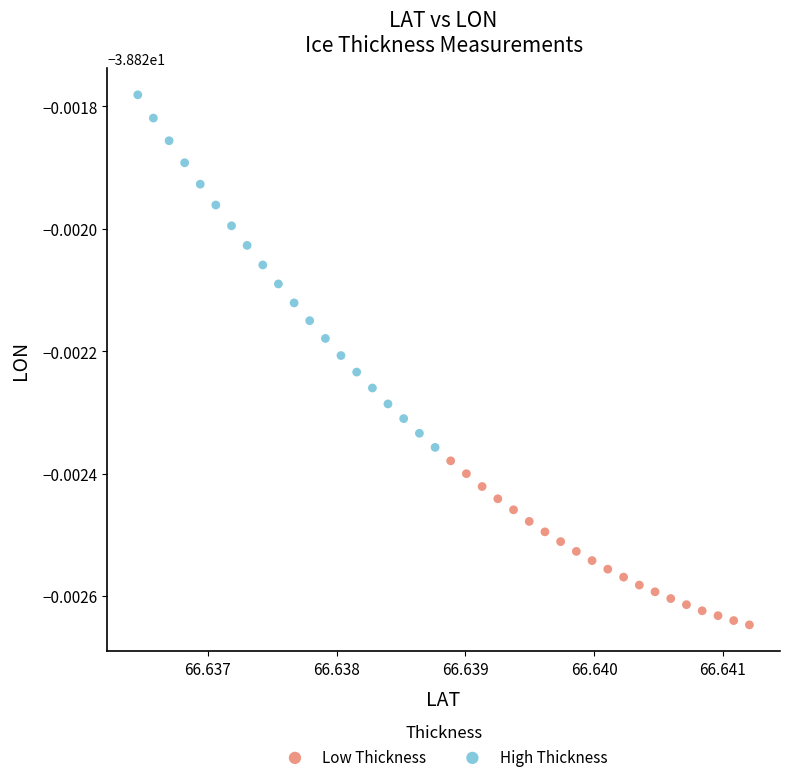

Which series has the largest Y range (max minus min)?

High Thickness